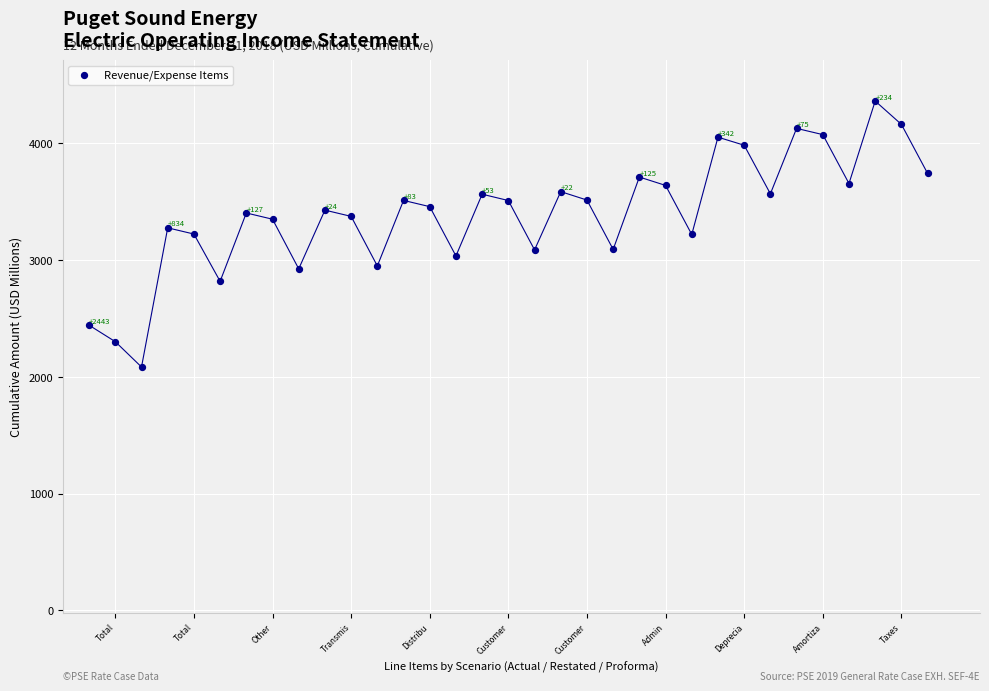

What is the range of Y values (max minus min)?

2278.7